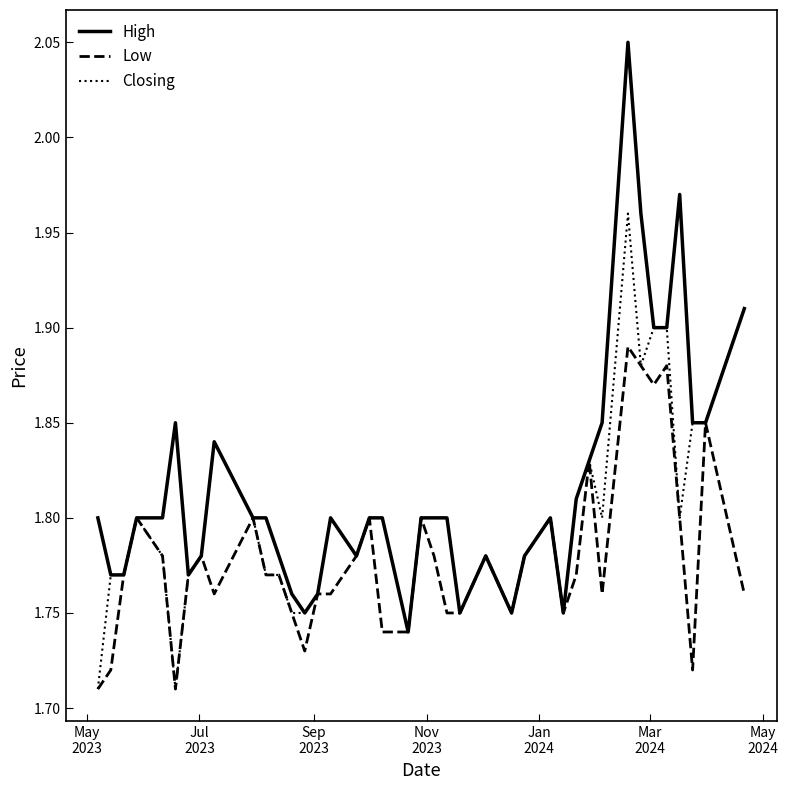

Which series has the largest total across all categories?

High